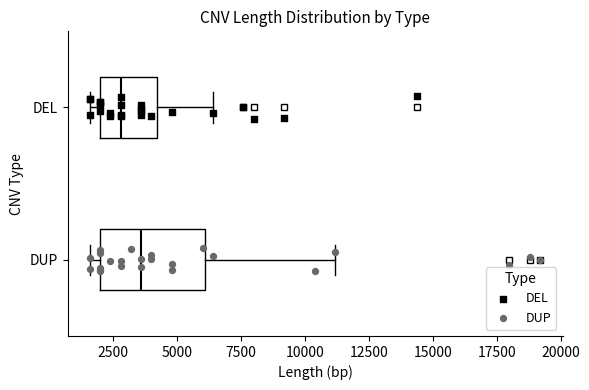

Reading bottom to top, transcribe this box plot: for each box, give where its median line is, the range the box spans, and where its two whiskers end, as read against the x-axis. The values are not printed on the chart, so give them approximately, as read against the axis.

DUP: median 3500, box 2000 to 6000, whiskers 1500 to 11000
DEL: median 3000, box 2000 to 4000, whiskers 1500 to 6500